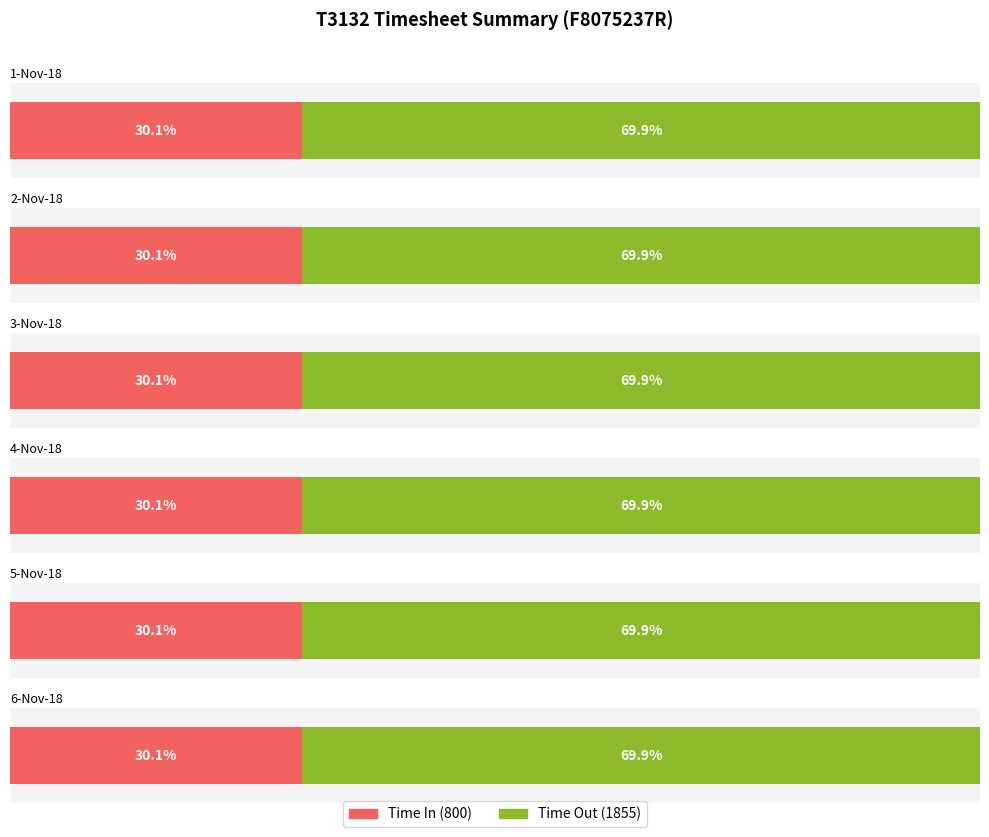

True or false: TimeSheet Time In has a value of 800 at 3-Nov-18.

True